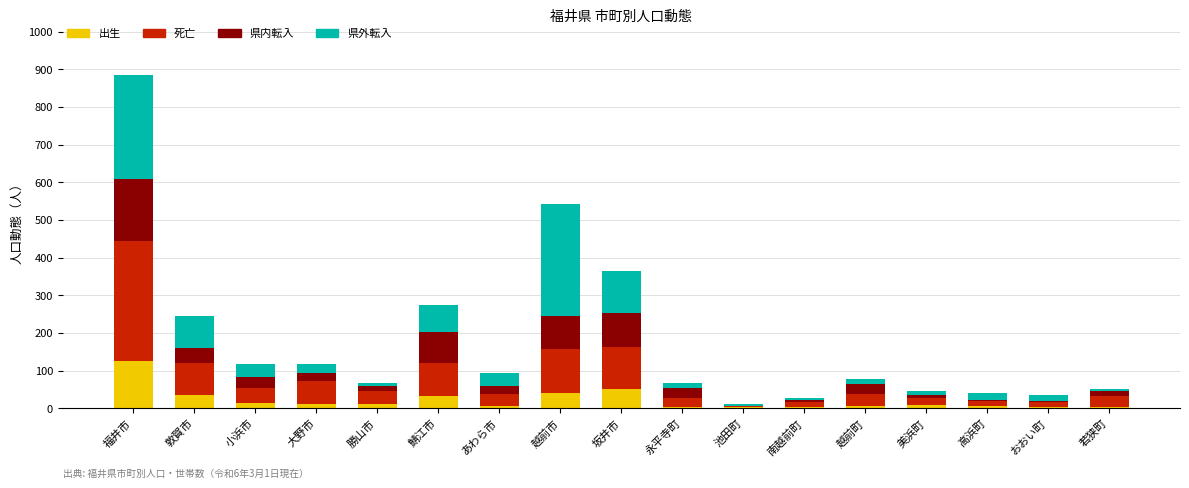

Which category has the highest value in the 出生 series?

福井市